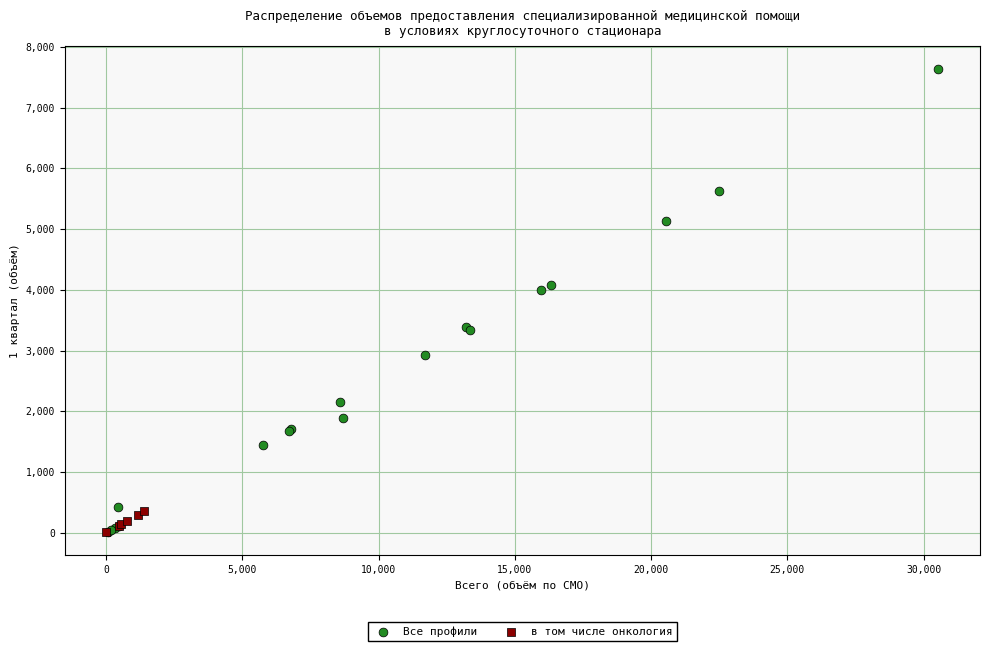

Which series reaches the maximum Y coordinate?

Все профили